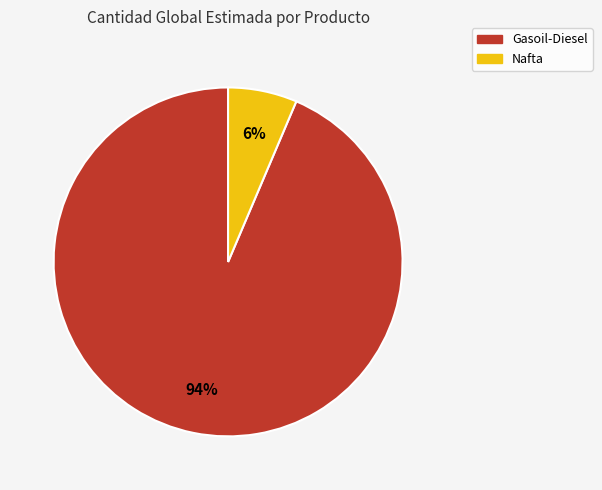

Does any single category account for the majority?

Yes